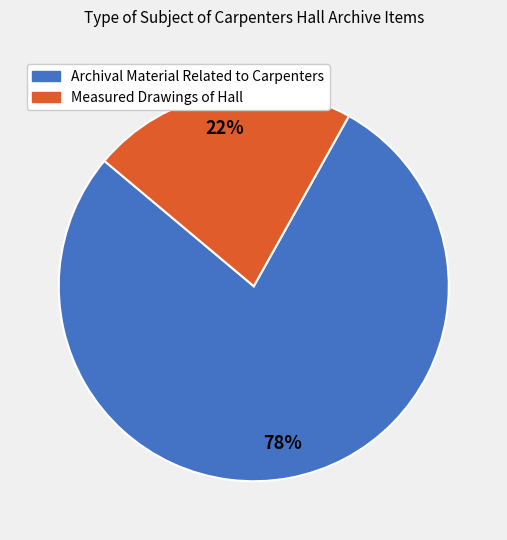

Which category has the biggest portion of the pie?

Archival Material Related to Carpenters